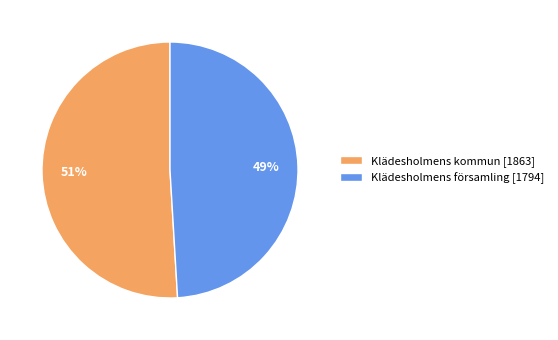

To the nearest percent, what is the average slice percentage?

50%